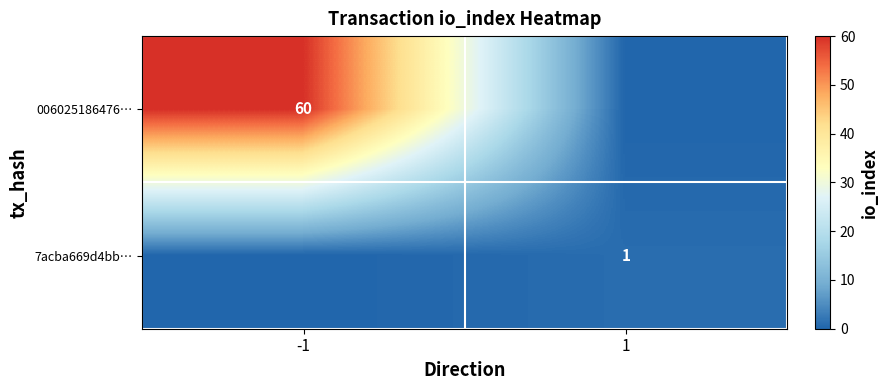

Is it true that 7acba669d4bb… equals 2 at 1?

False